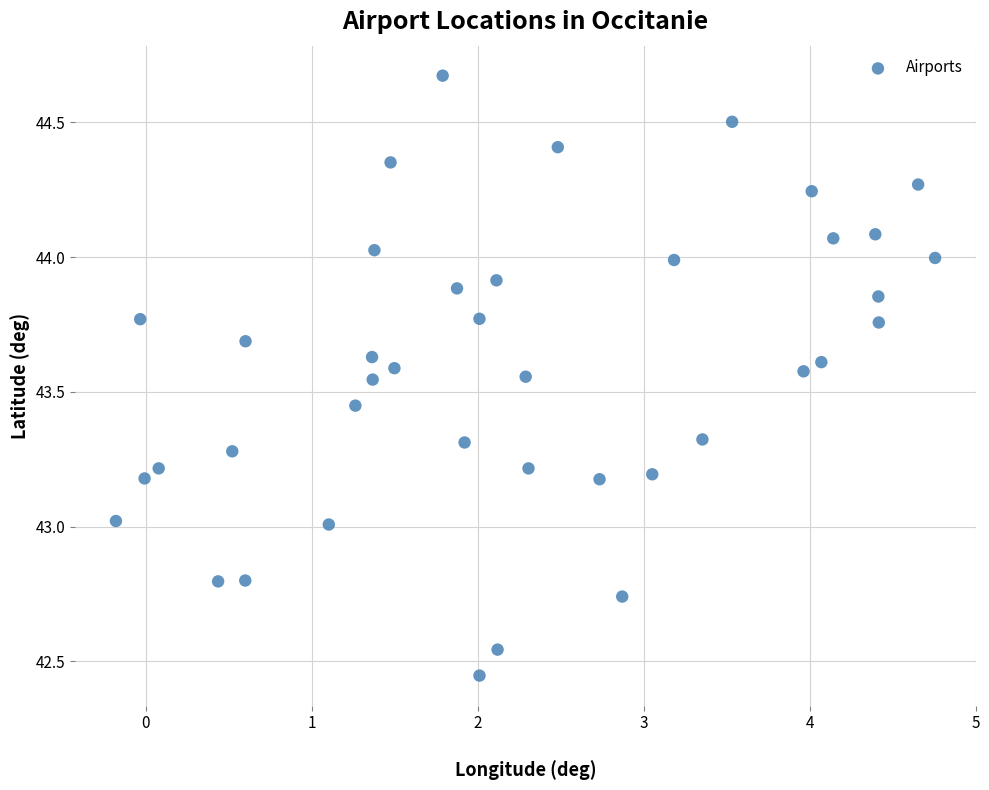

What is the range of Y values (max minus min)?

2.2